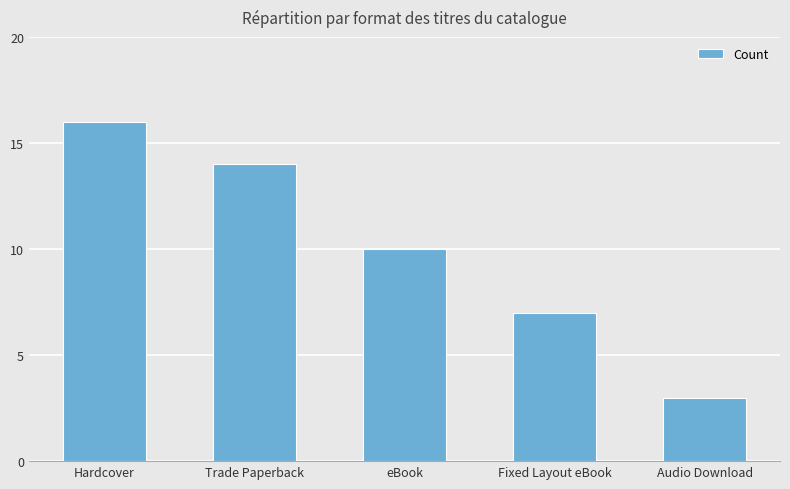

What is the label of the 2nd bar from the right?

Fixed Layout eBook